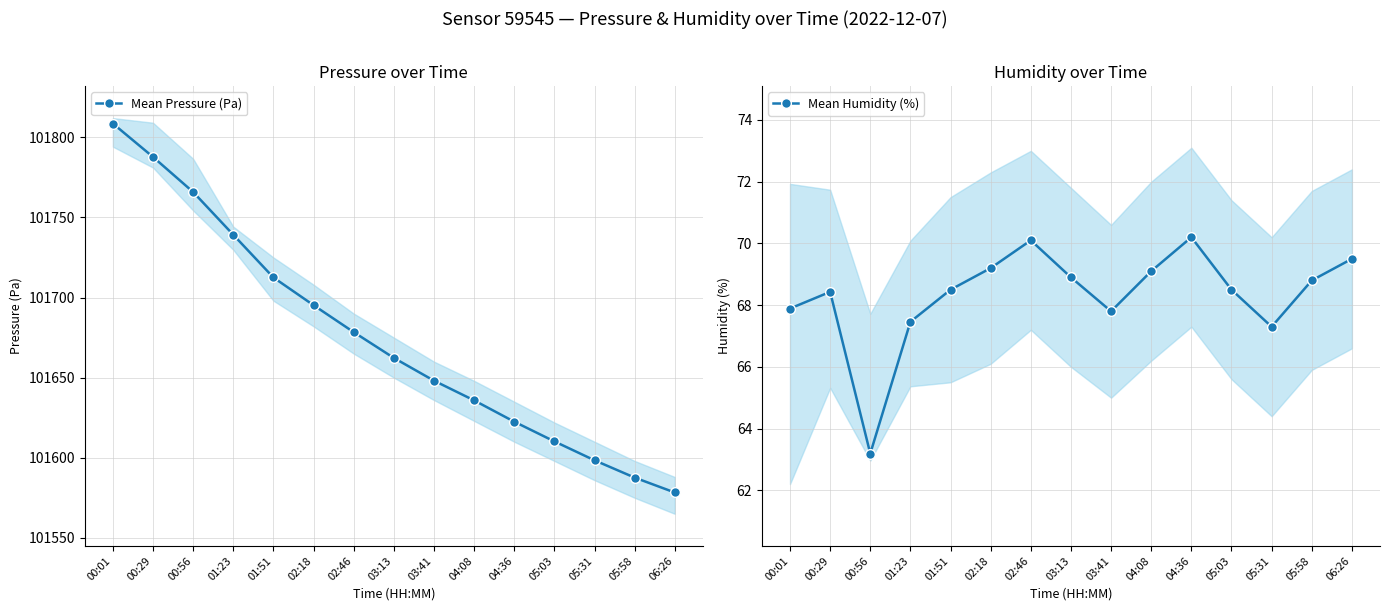

At which category is the sum across all series the highest?

00:01